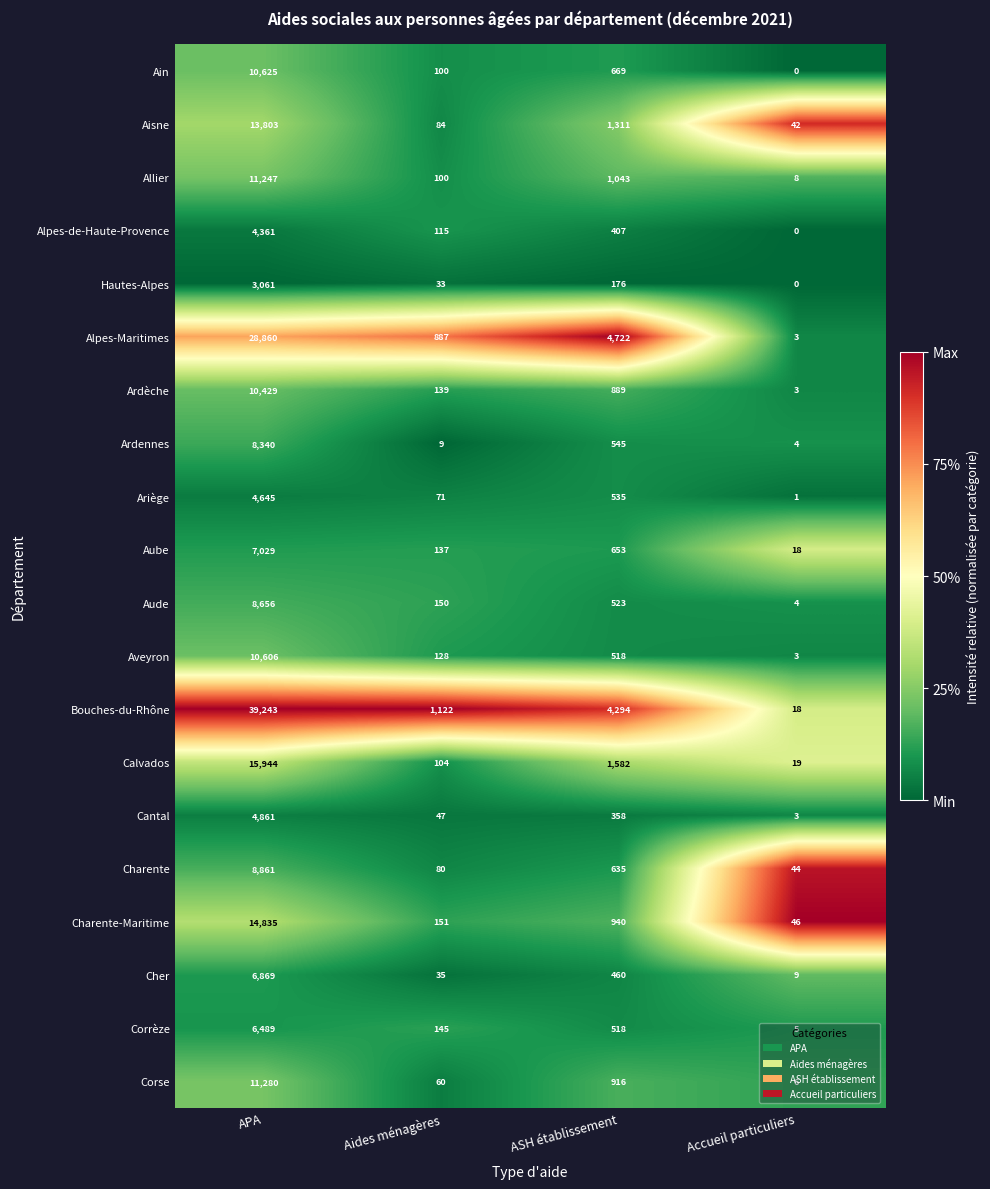

Count the number of data series in this chart.

20